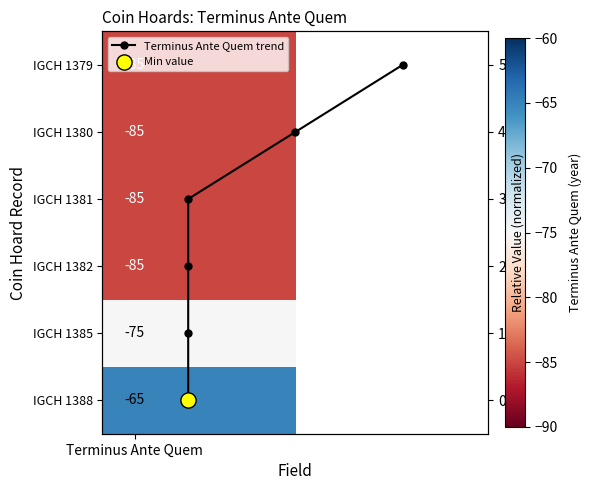

How many categories are shown in the chart?

6